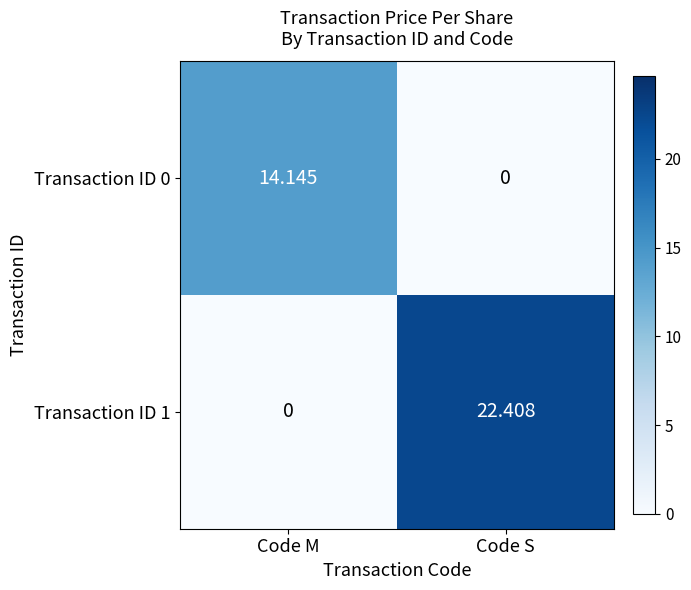

Which series has the largest total across all categories?

Transaction ID 1